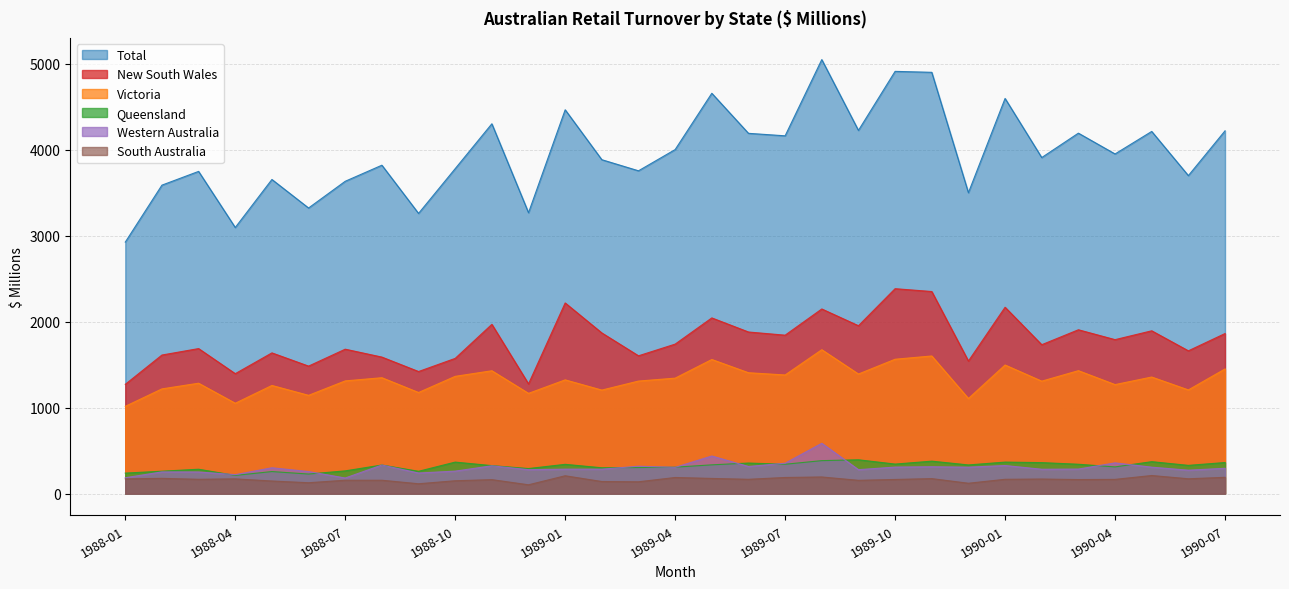

Between 1989-02 and 1989-05, which series saw the biggest shift?

Total